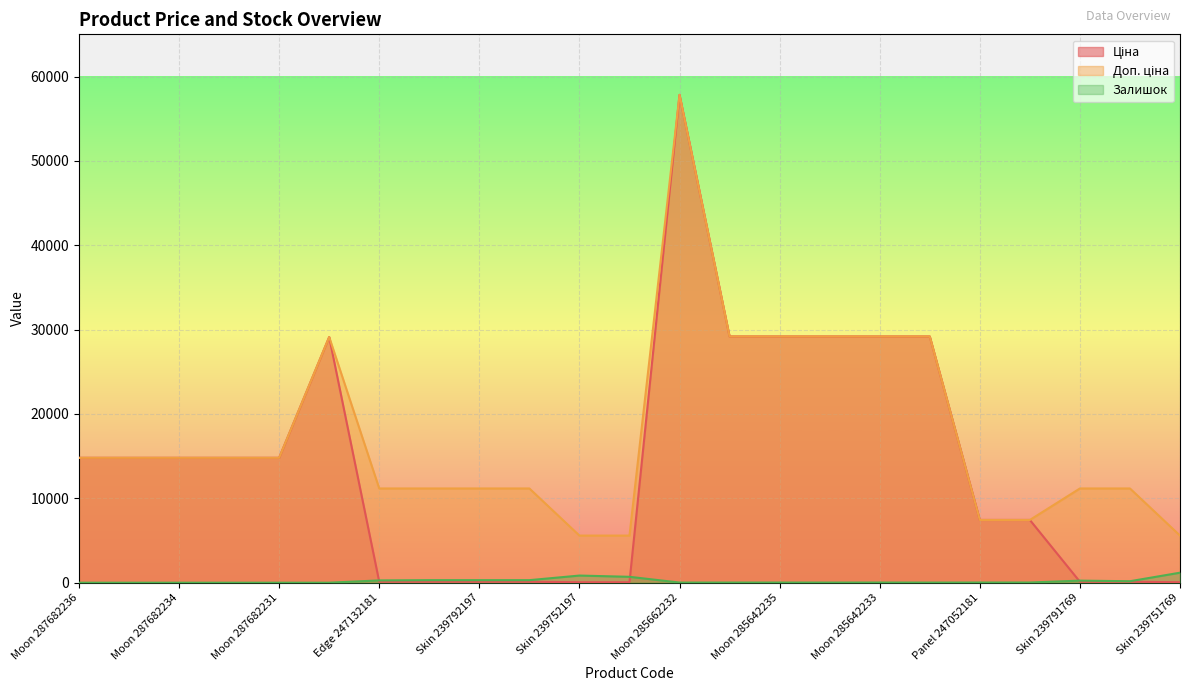

The Залишок series shows 0.0 at Moon 287682235. True or false?

True